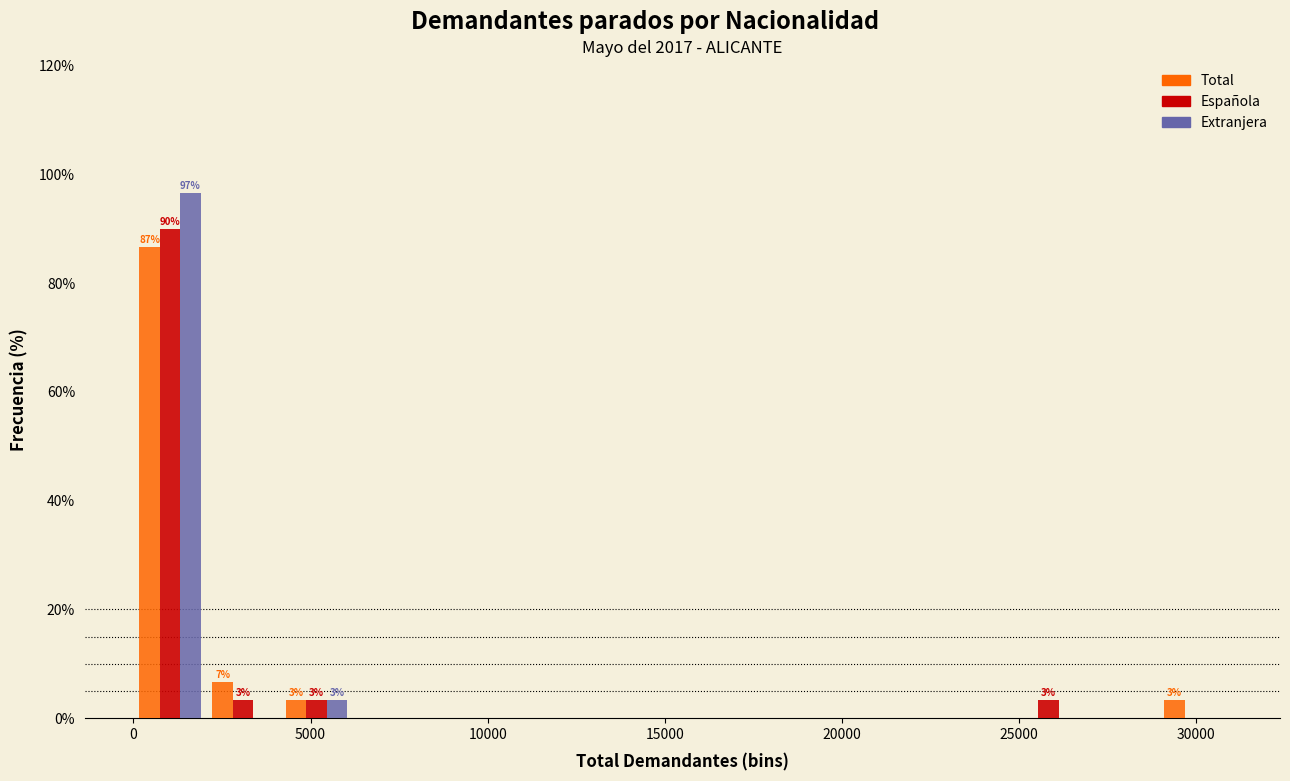

In the Extranjera series, which range on the x-axis has the tallest bar?

0 to 2000